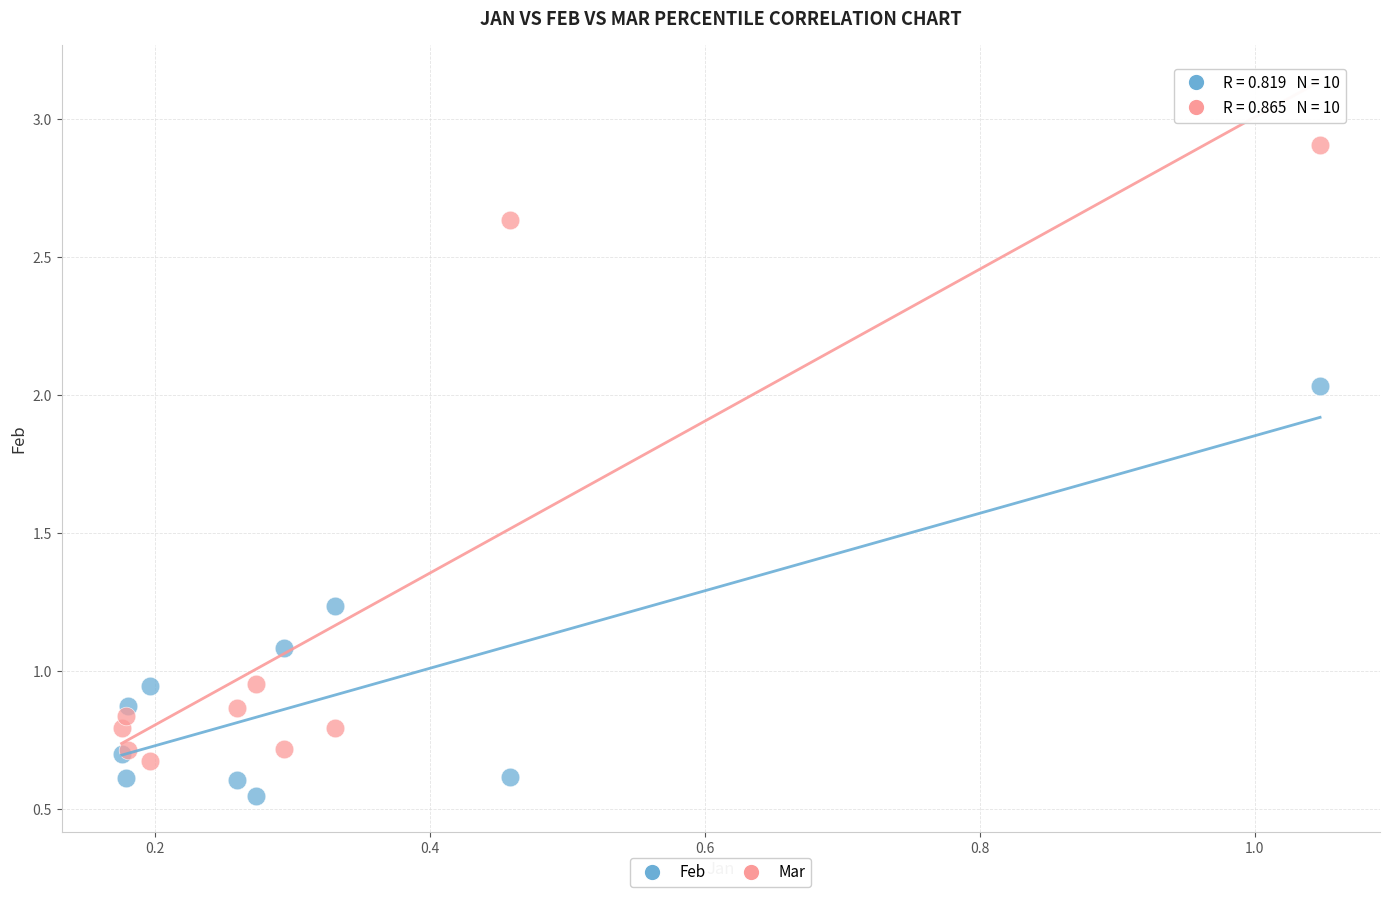

Which series contains the highest Y value?

Mar